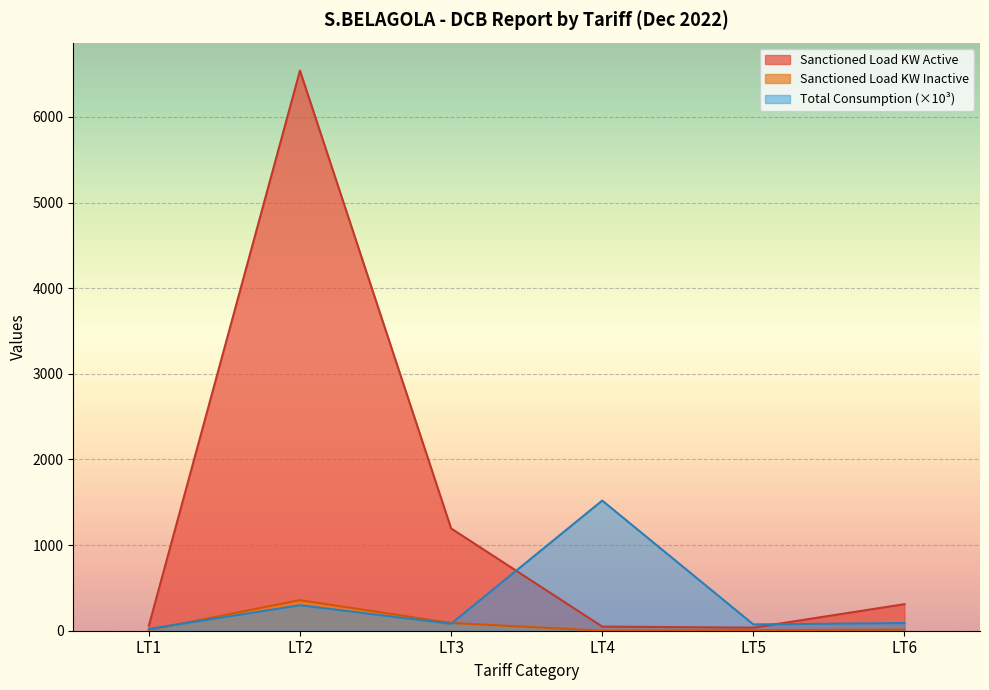

True or false: Sanctioned Load KW Inactive and Sanctioned Load KW Active cross at least once.

False